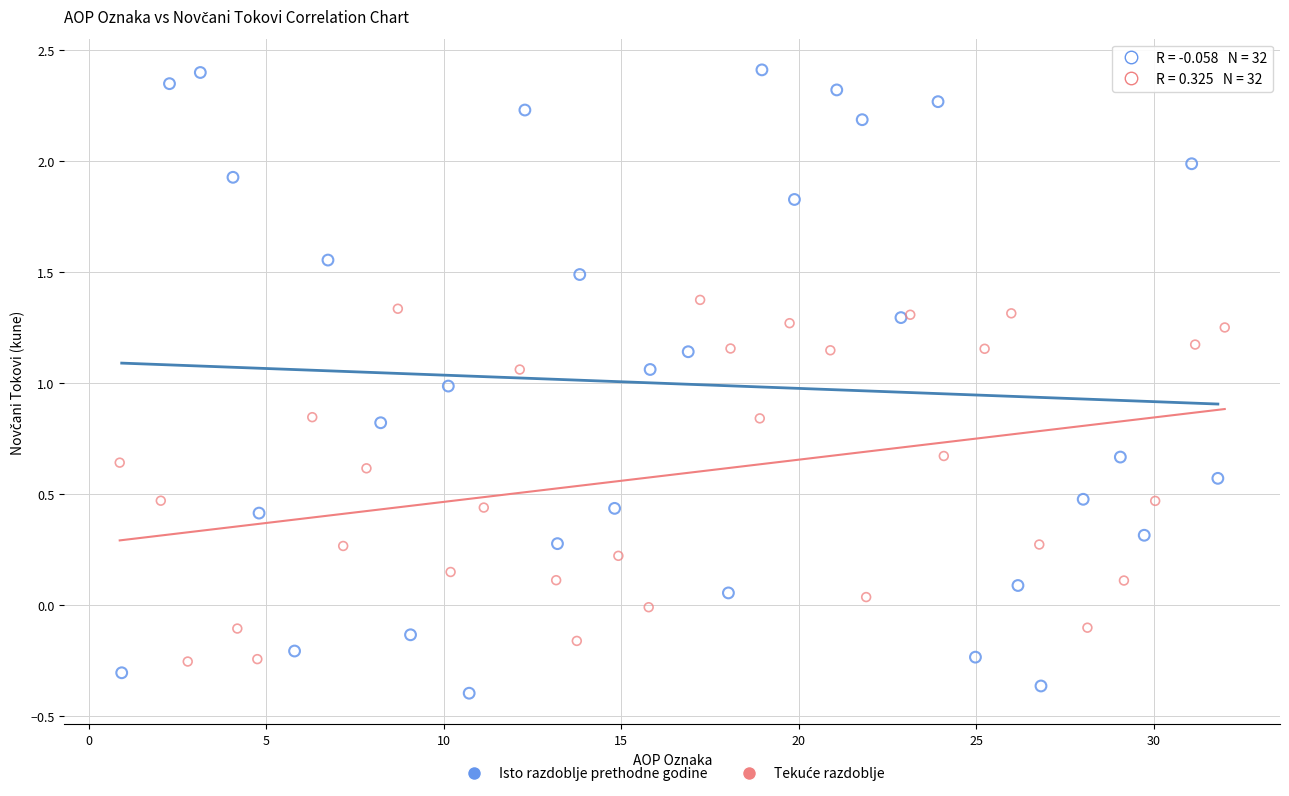

Which series has the largest Y range (max minus min)?

Isto razdoblje prethodne godine